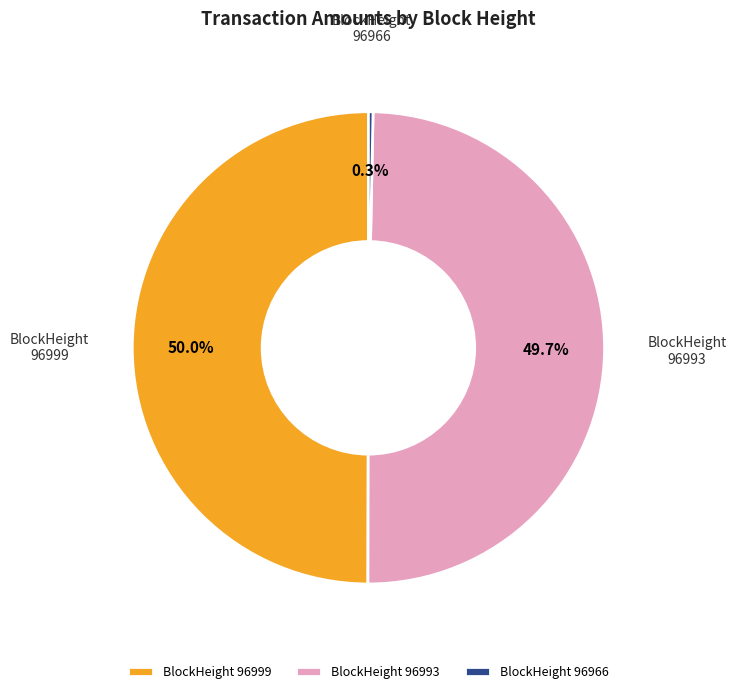

Between 96993 and 96966, which is larger?

96993